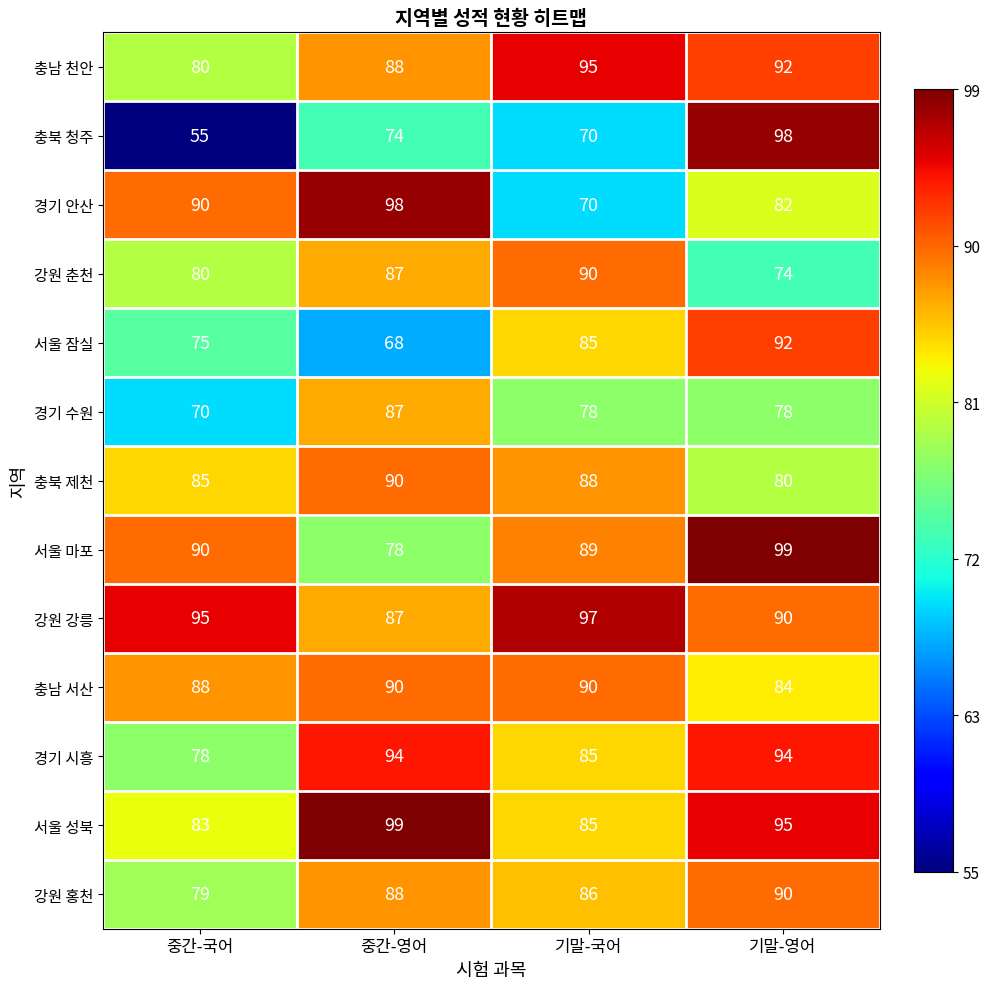

What is the difference between the highest and lowest values at 중간-영어?

31